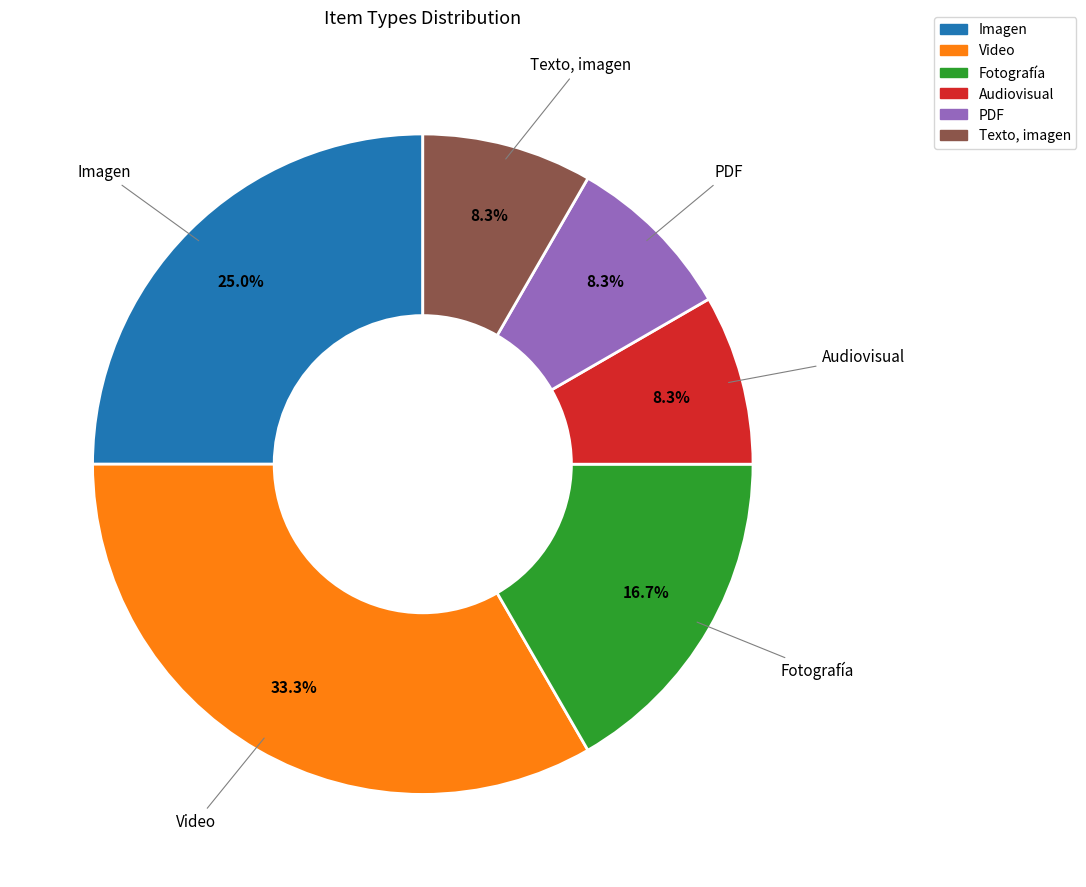

Approximately how many times larger is the value at Fotografía compared to PDF?

2.0